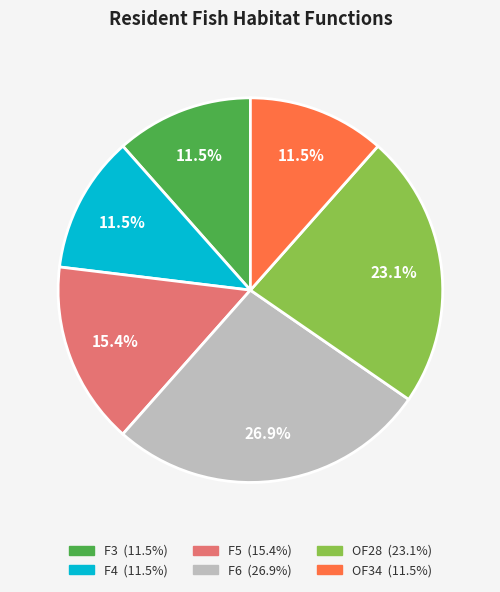

To the nearest percent, what is the average slice percentage?

17%